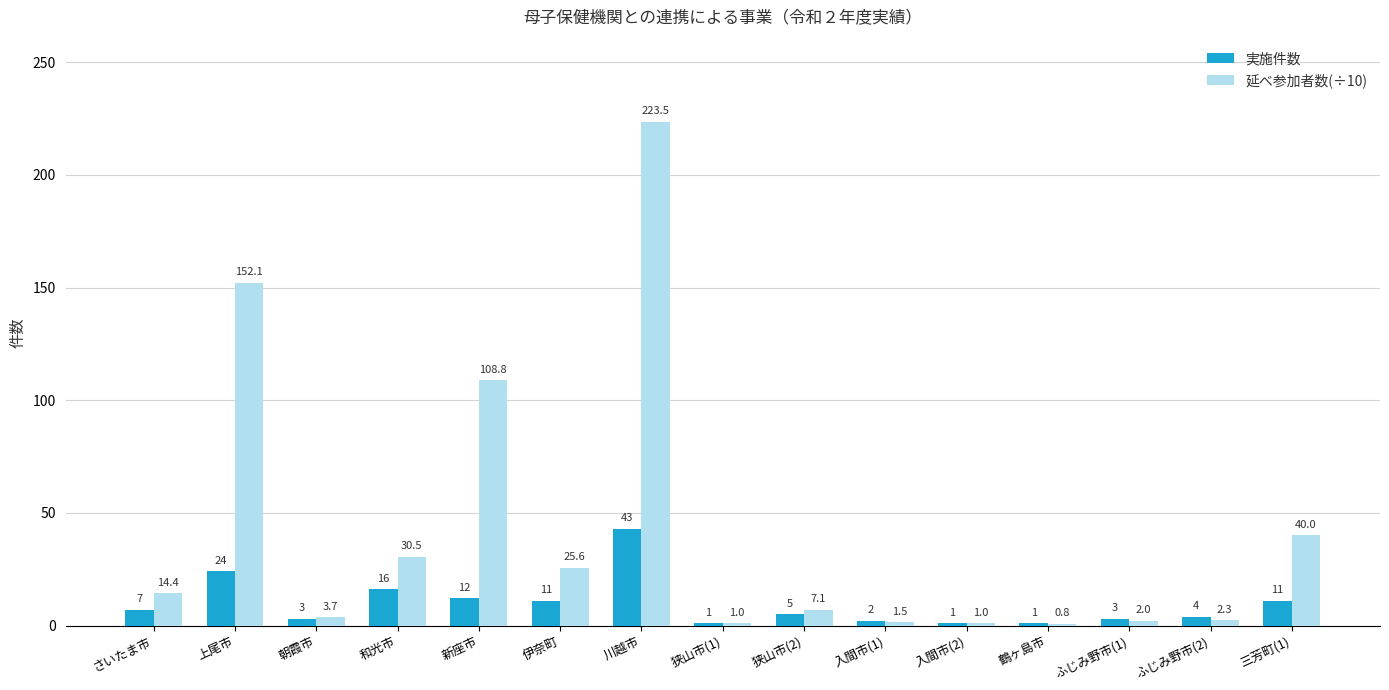

At which category is the sum across all series the highest?

川越市